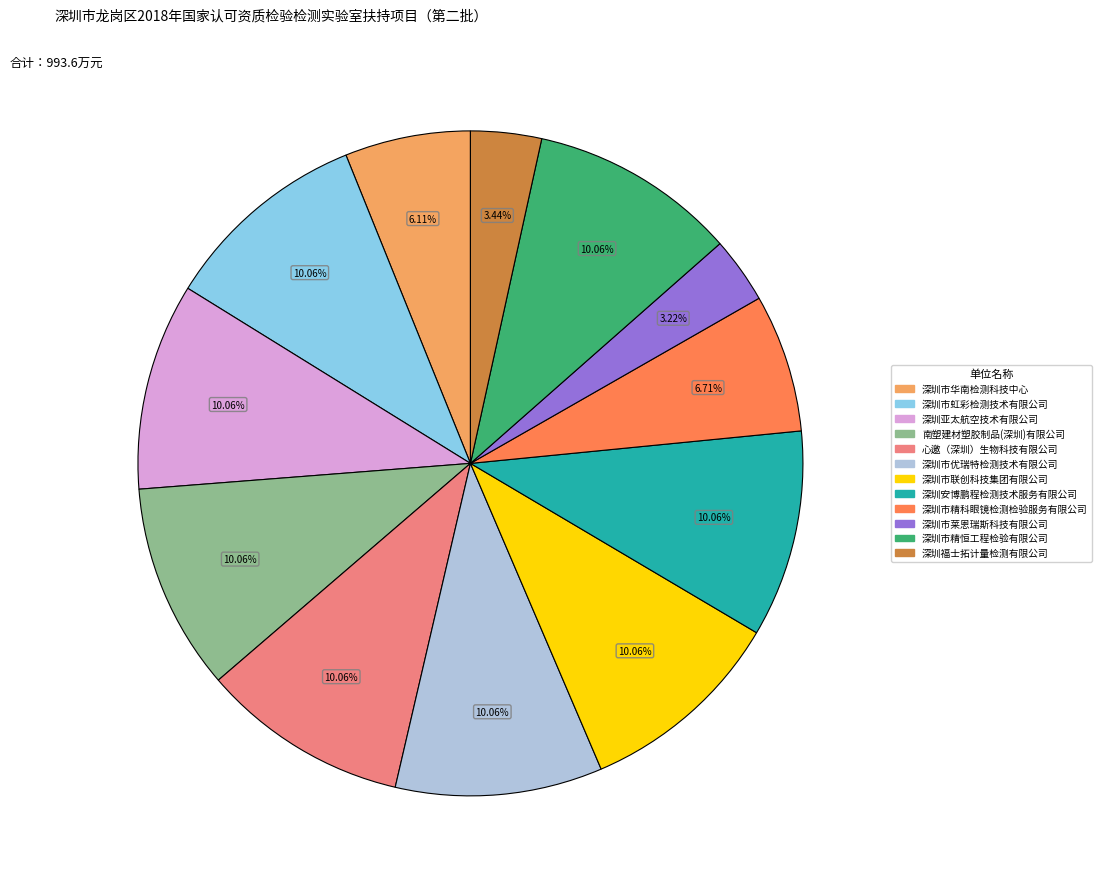

To the nearest percent, what is the combined percentage of 深圳市联创科技集团有限公司 and 心邀（深圳）生物科技有限公司?

20%